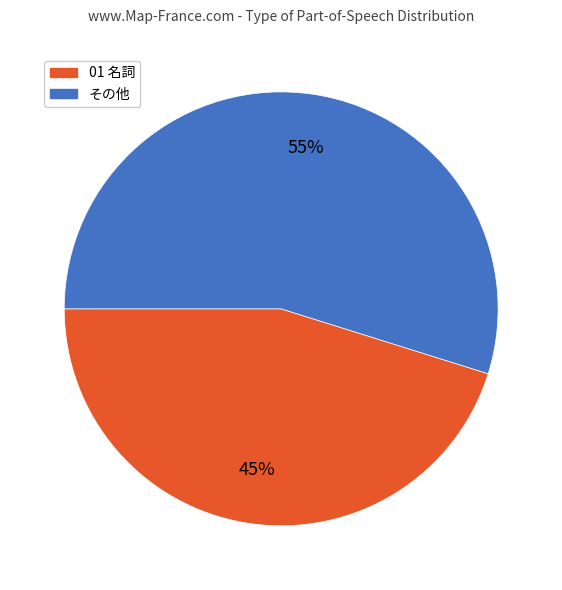

To the nearest percent, what is the average slice percentage?

50%